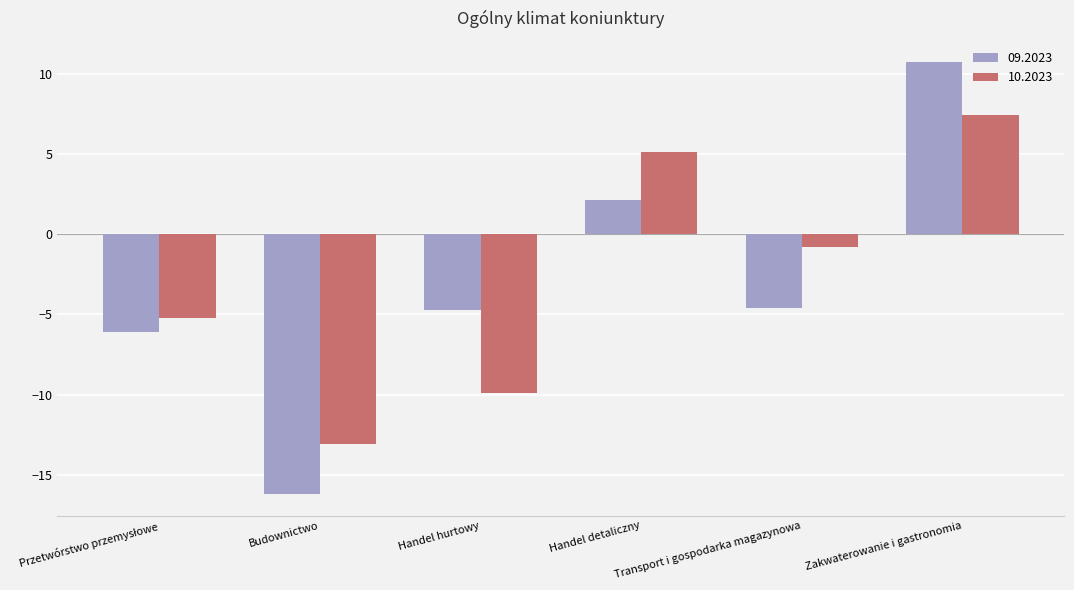

Where does the 10.2023 series first go above 0?

Handel detaliczny